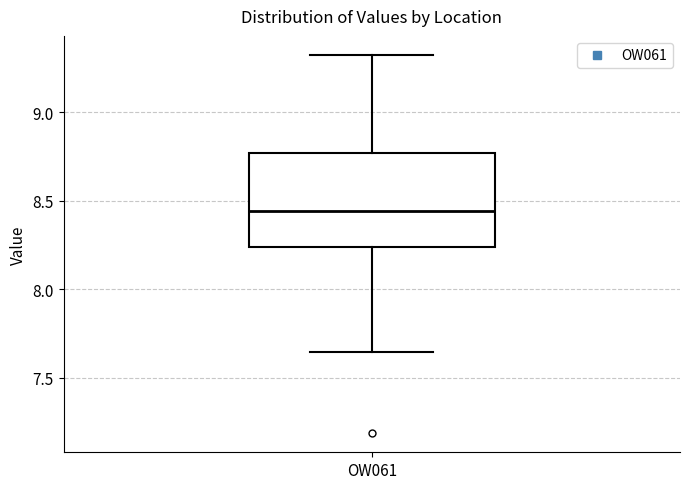

Read this box plot against the y-axis: the position of the median line, the range covered by the box, and the ends of both whiskers. The values are not printed on the chart, so give them approximately, as read against the axis.

median 8.45, box 8.25 to 8.75, whiskers 7.65 to 9.30